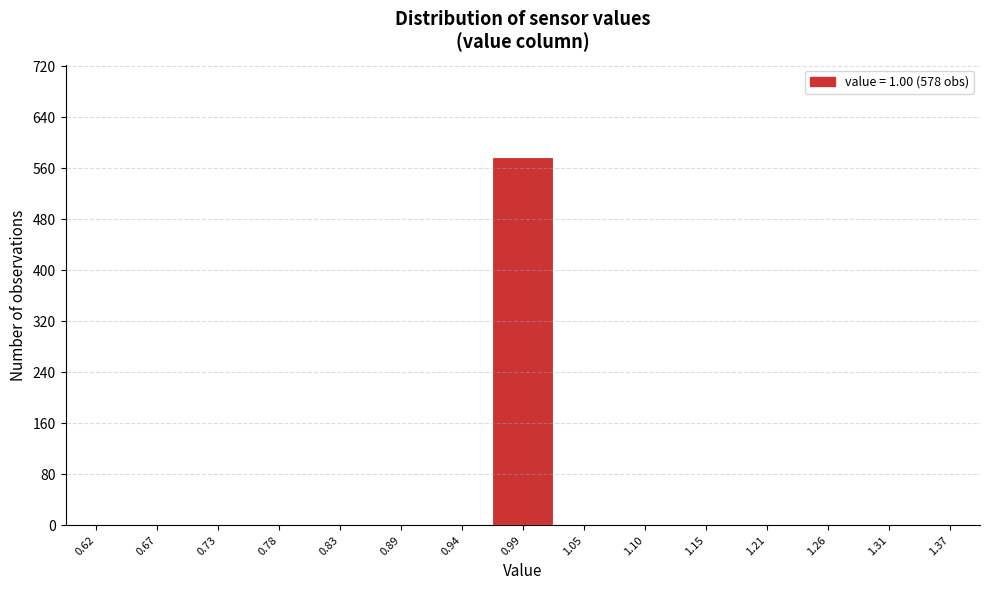

What is the change in value from 0.99 to 1.26?

-578